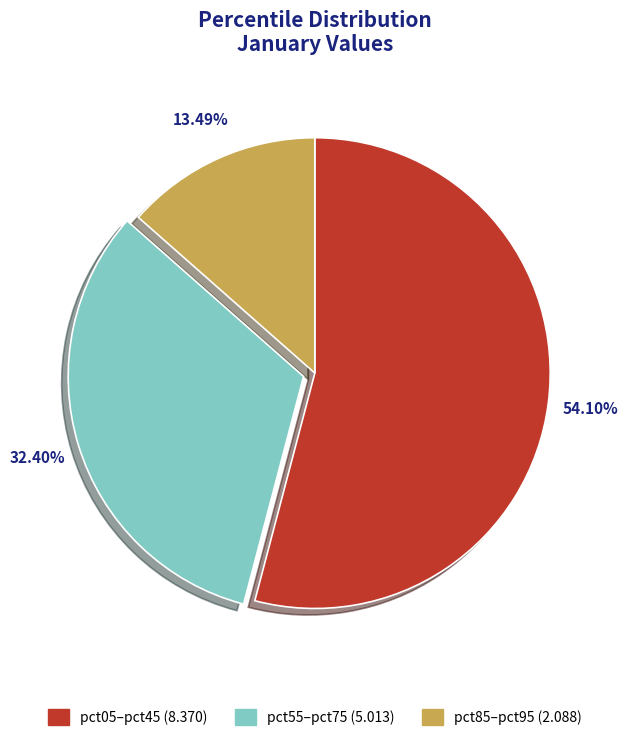

Which category has the biggest portion of the pie?

pct05–pct45 (8.370)